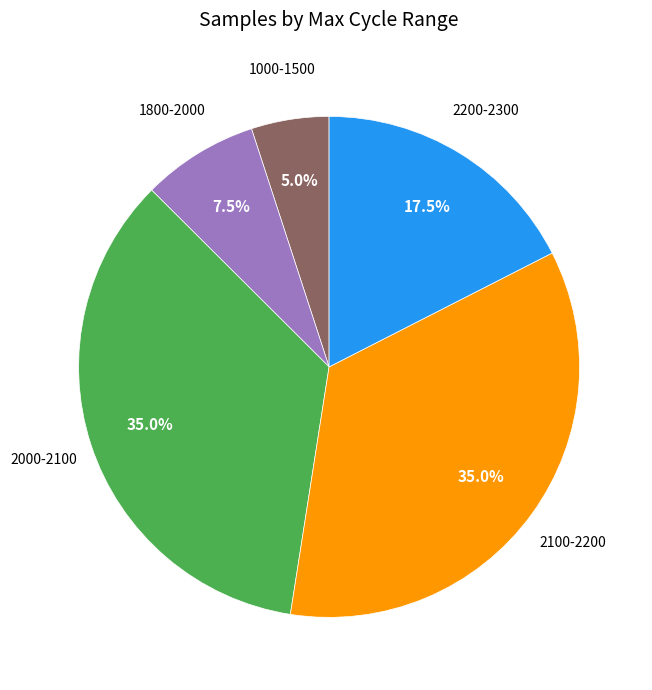

Which category has the smallest portion of the pie?

1000-1500